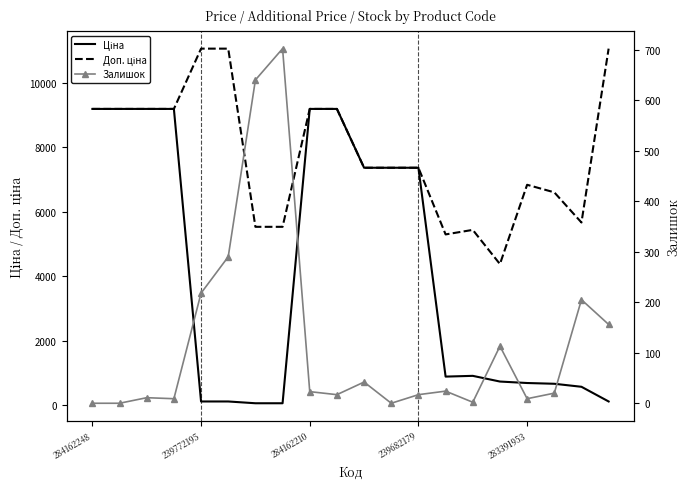

How many data points in Доп. ціна are less than 7360?

8